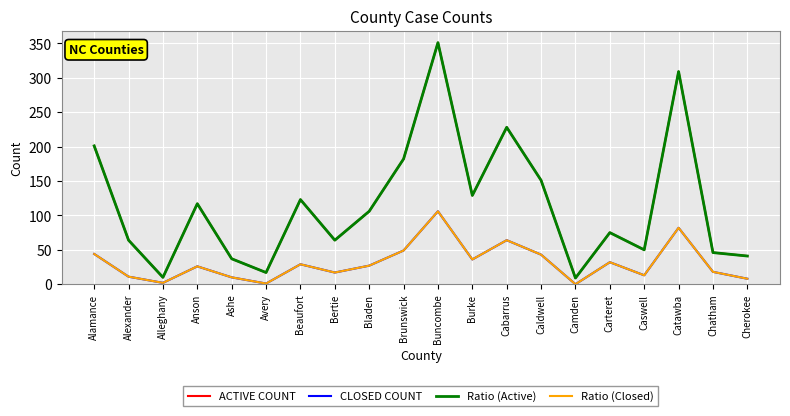

Does the chart have visible grid lines?

Yes